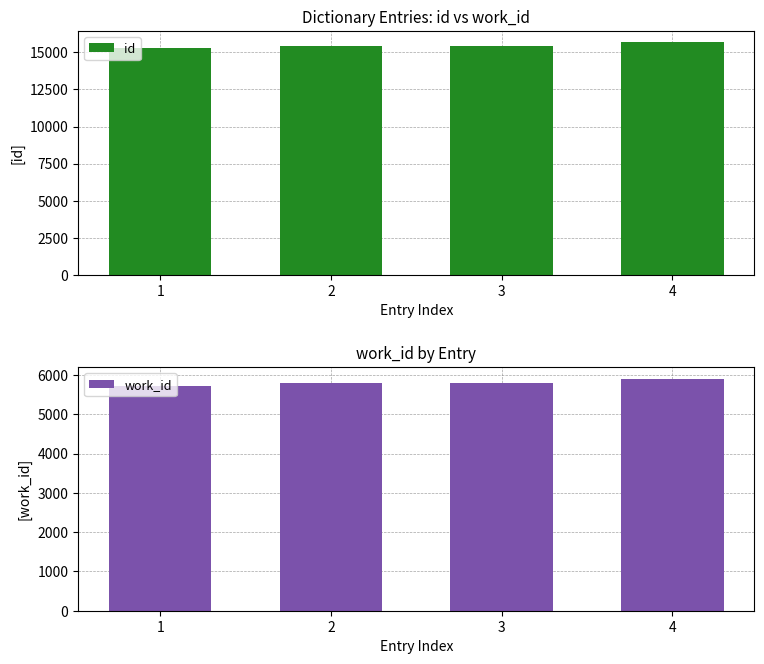

Rank the categories by work_id value from highest to lowest.

4, 2, 3, 1